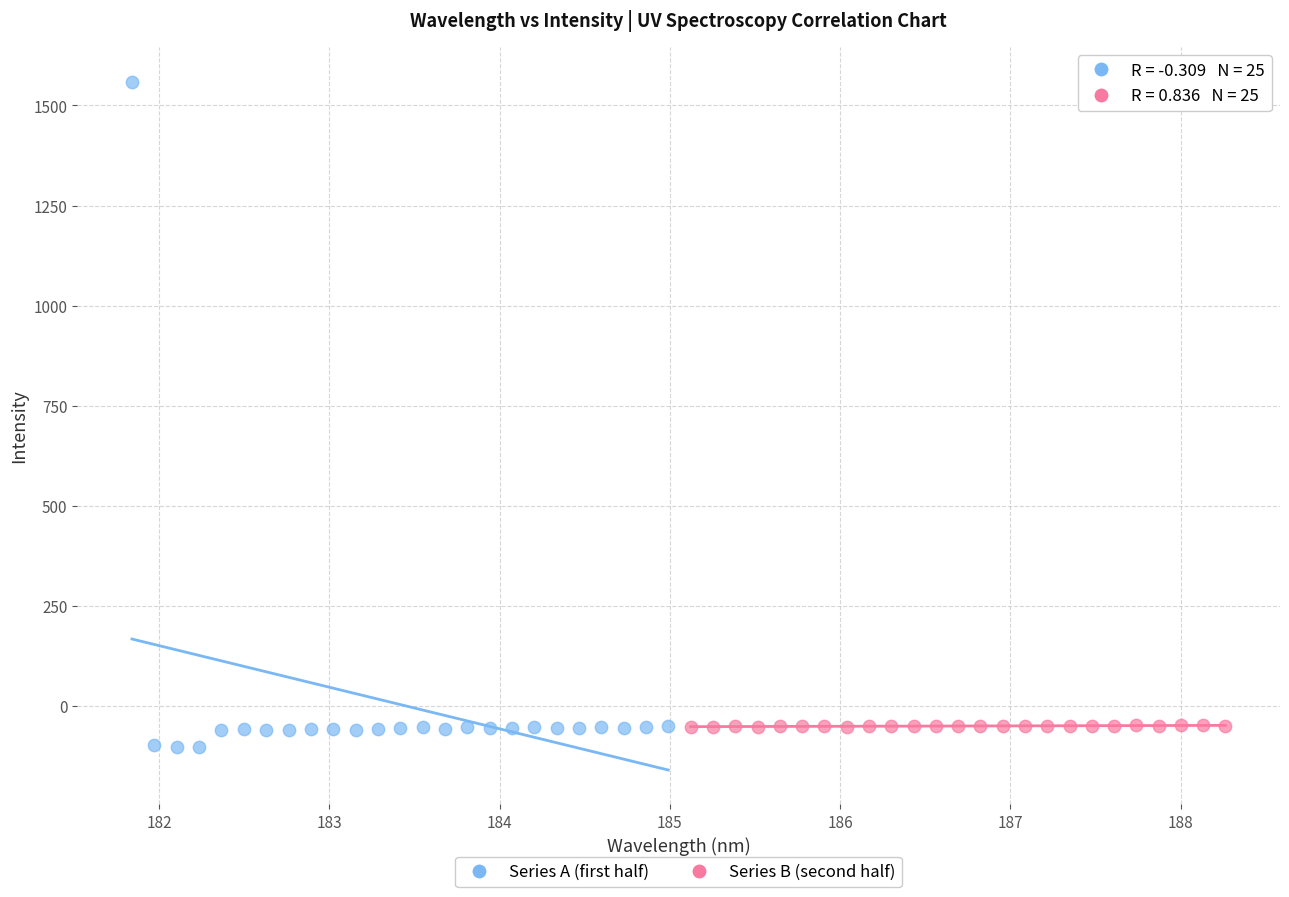

Which series has the widest spread of Y values?

Series A (first half)